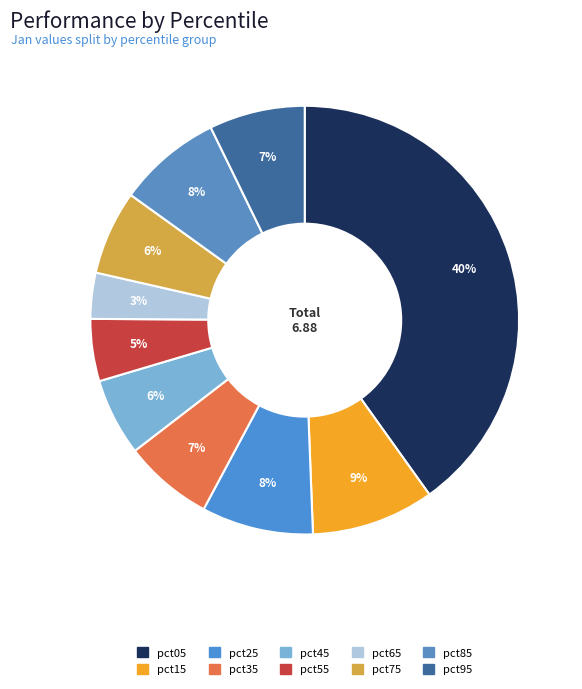

Is the sum of pct75 and pct15 greater than half?

No